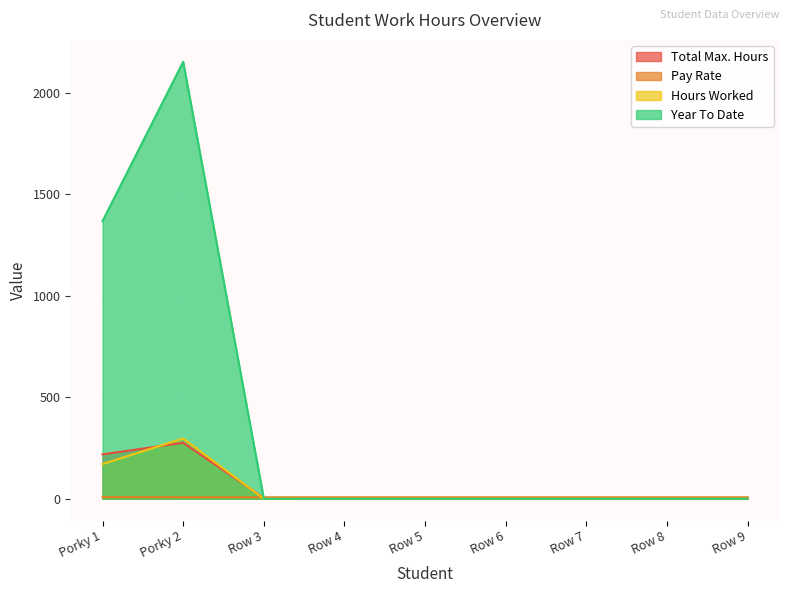

Reading right to left, what are all the values shown in this chart?

Total Max. Hours: 0.0	0.0	0.0	0.0	0.0	0.0	4.0	275.9	218.8
Pay Rate: 7.2	7.2	7.2	7.2	7.2	7.2	7.2	7.2	8.0
Hours Worked: 0.0	0.0	0.0	0.0	0.0	0.0	0.0	297.0	171.0
Year To Date: 0.0	0.0	0.0	0.0	0.0	0.0	0.0	2153.2	1368.0